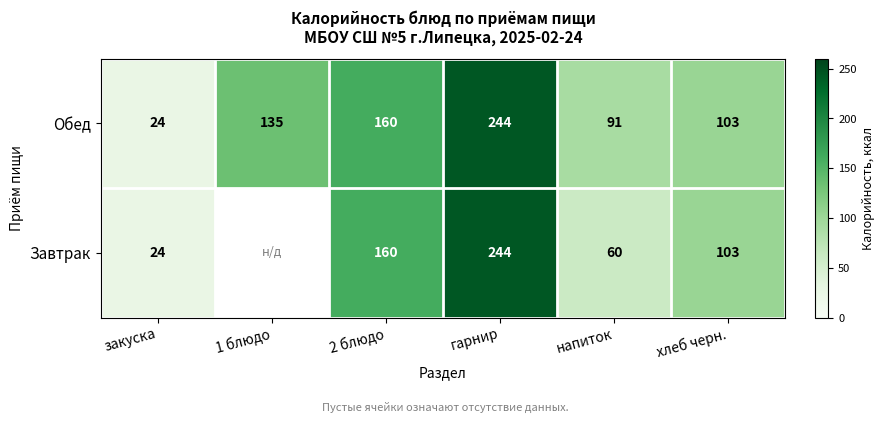

How many values in the Обед series are below 135?

3